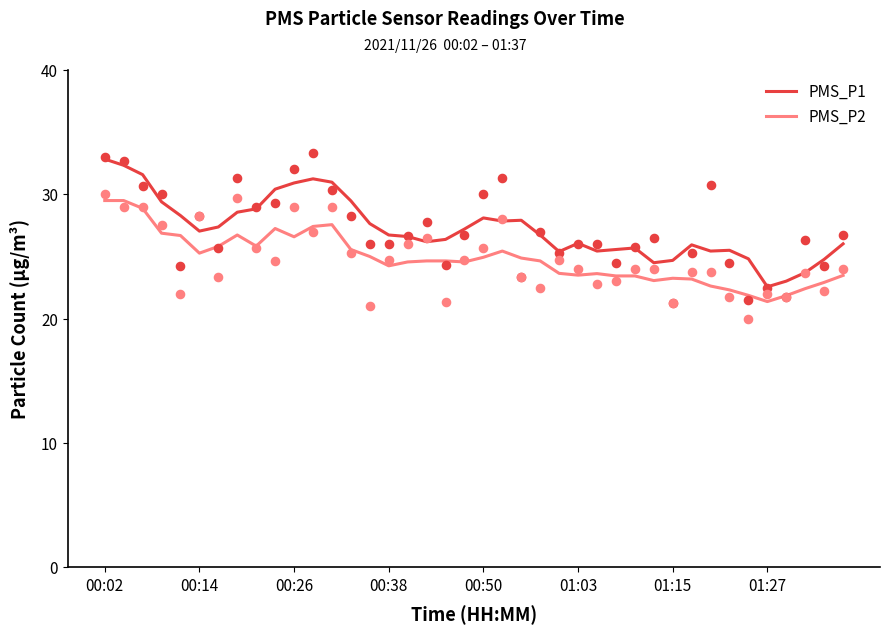

What is the maximum value for PMS_P2?

29.5